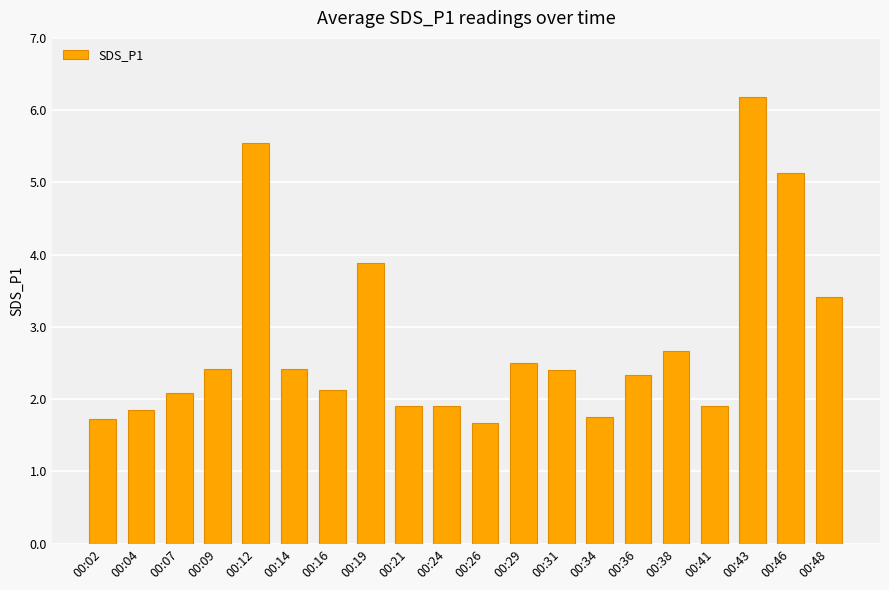

Approximately how many times larger is the value at 00:41 compared to 00:26?

1.1